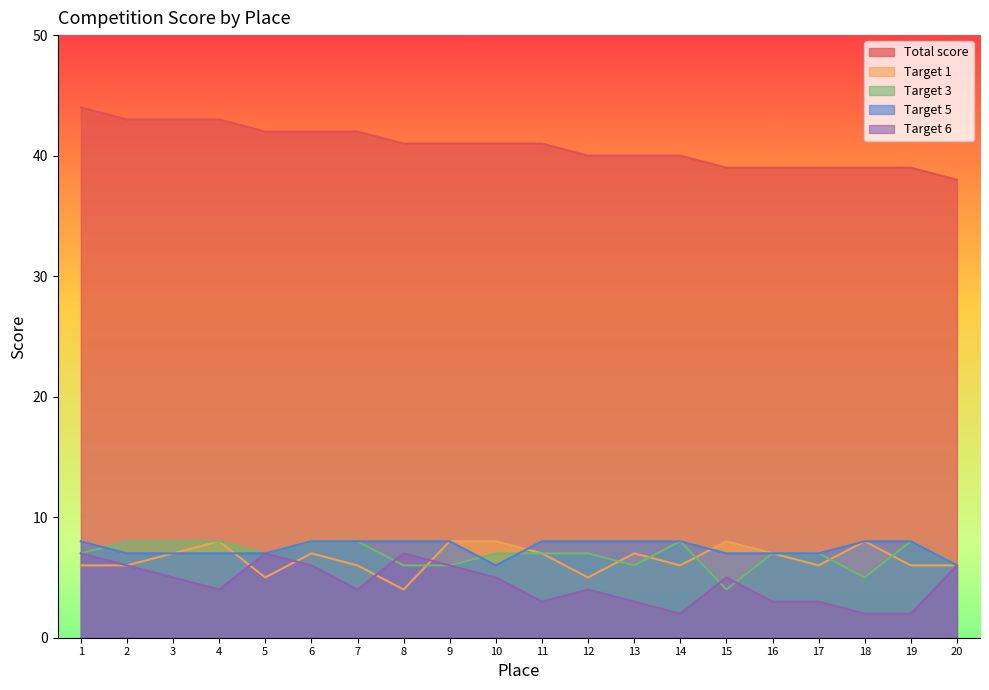

Between 2 and 7, which series saw the biggest shift?

Target 6